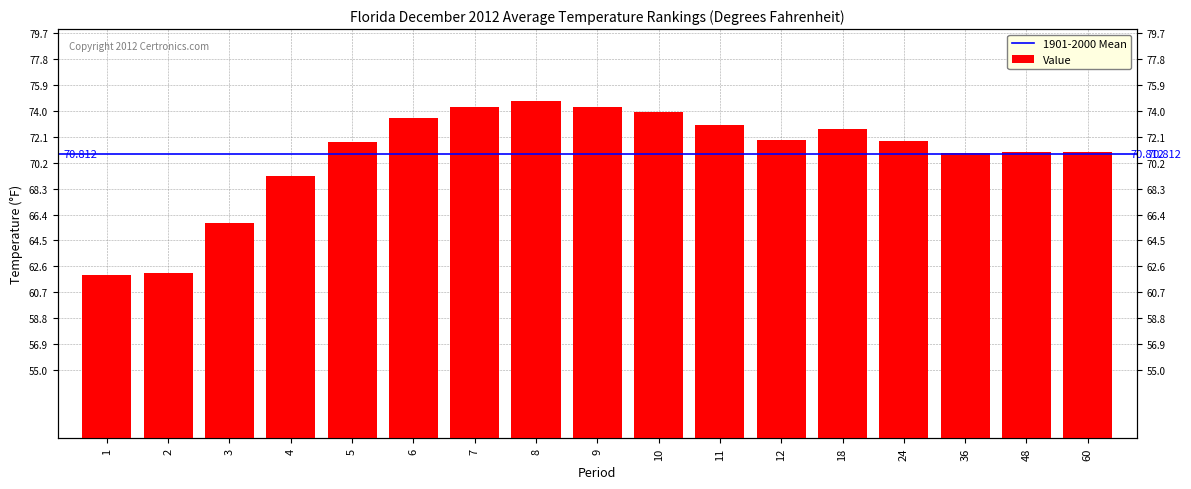

Reading left to right, list all the values displayed in this chart.

1=62.0	2=62.1	3=65.8	4=69.2	5=71.7	6=73.5	7=74.3	8=74.7	9=74.3	10=73.9	11=73.0	12=71.9	18=72.7	24=71.8	36=70.9	48=71.0	60=71.0